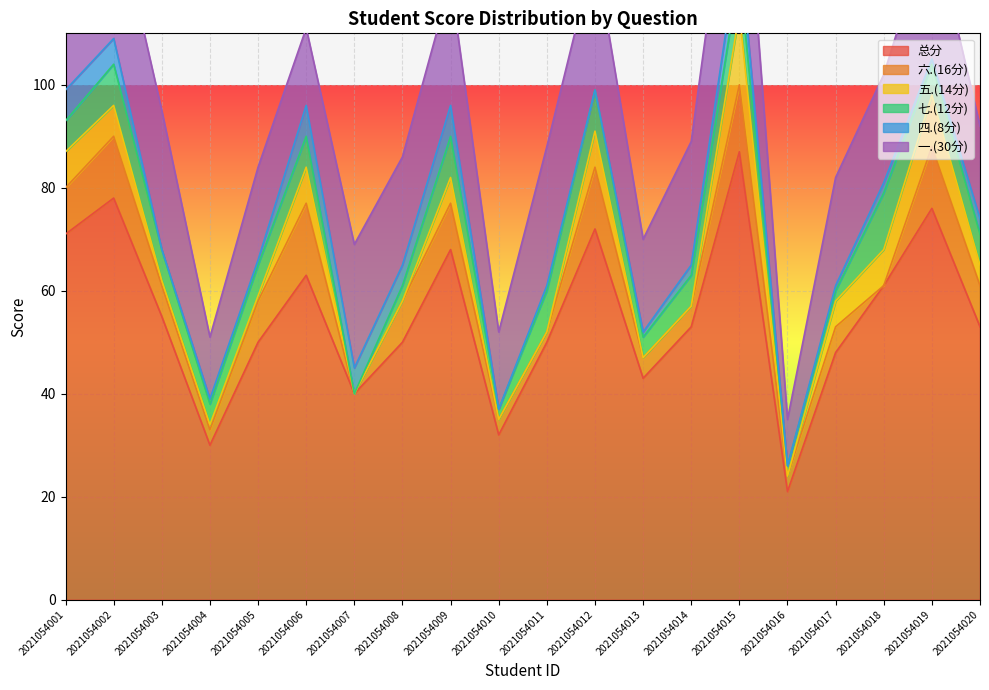

What is the difference between the highest and lowest values at 2021054003?

55